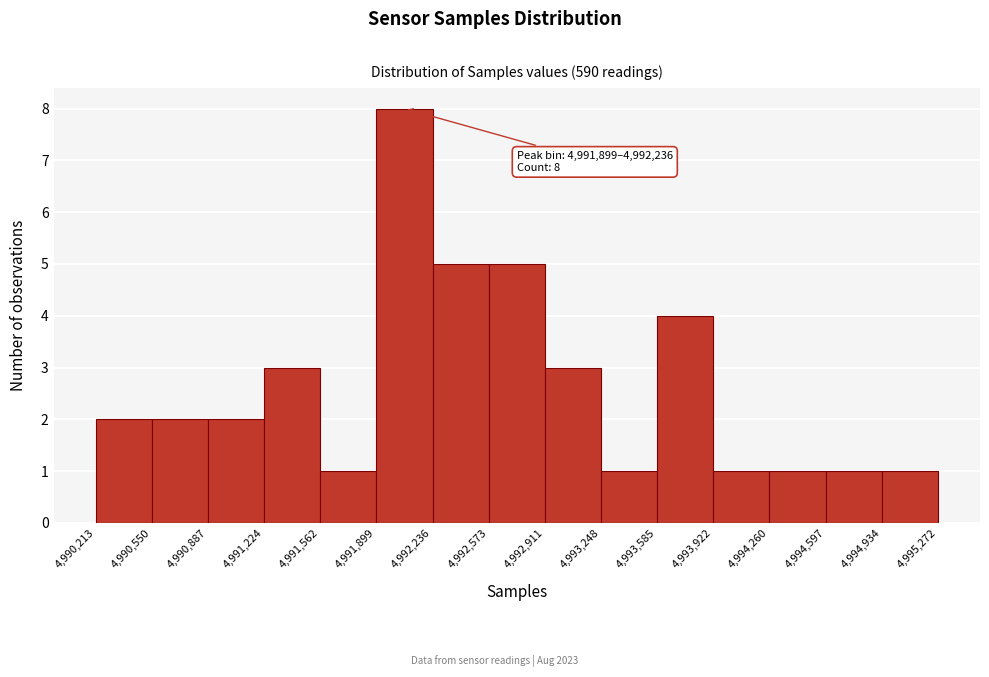

Which range on the x-axis has the tallest bar?

4,991,899 to 4,992,236